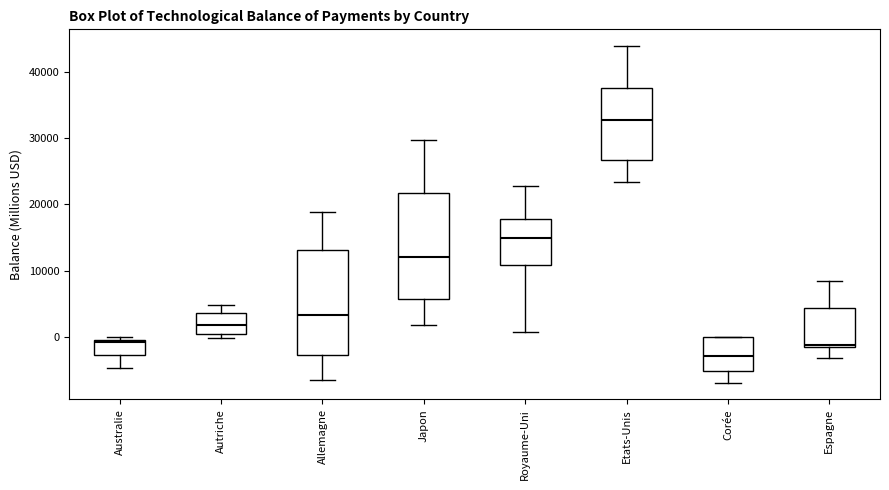

Which box has the highest median line?

Etats-Unis